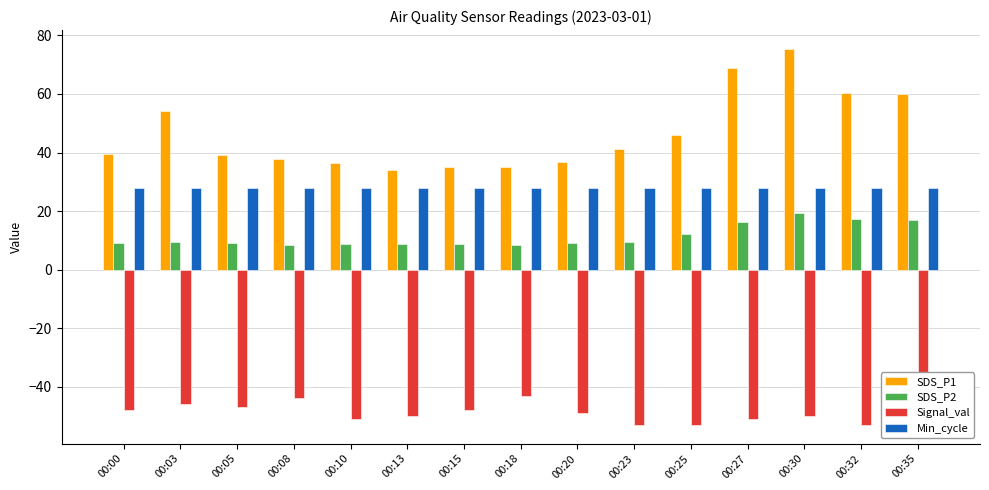

The SDS_P1 series shows 12.8 at 00:13. True or false?

False